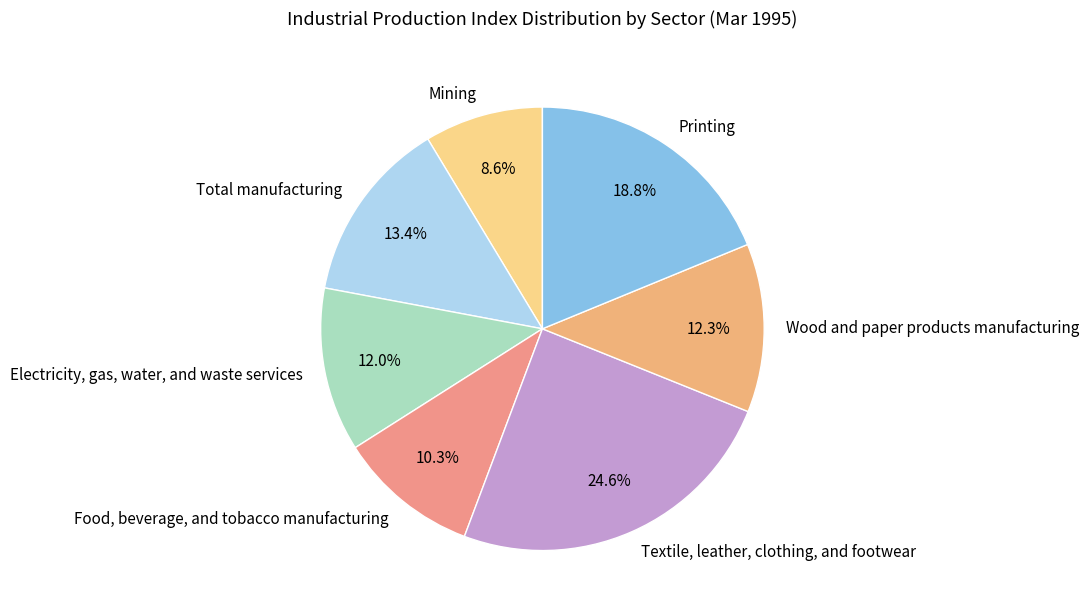

Which category has the biggest portion of the pie?

Textile, leather, clothing, and footwear